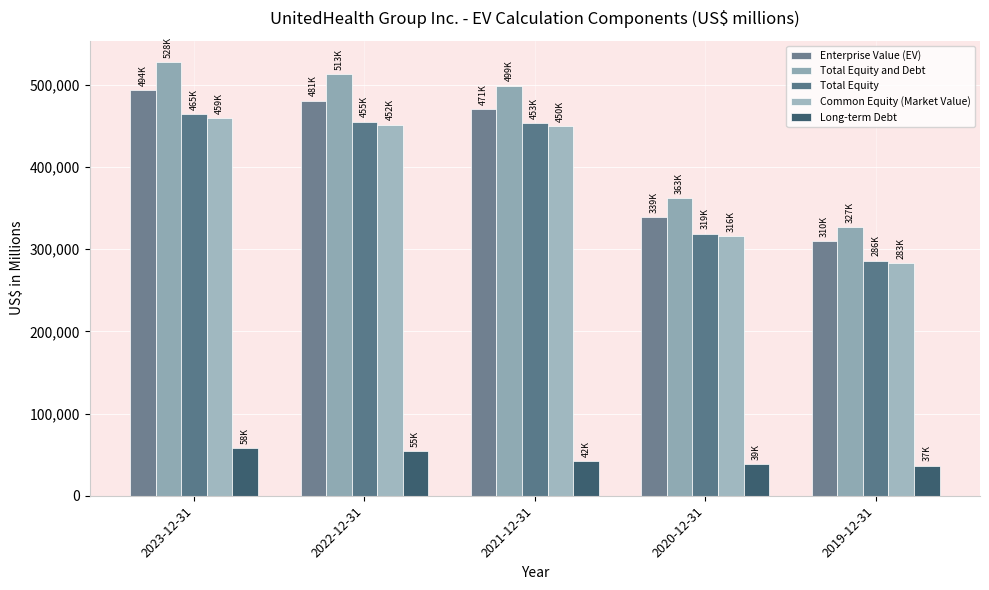

What is the average value of the Long-term Debt series?

46123